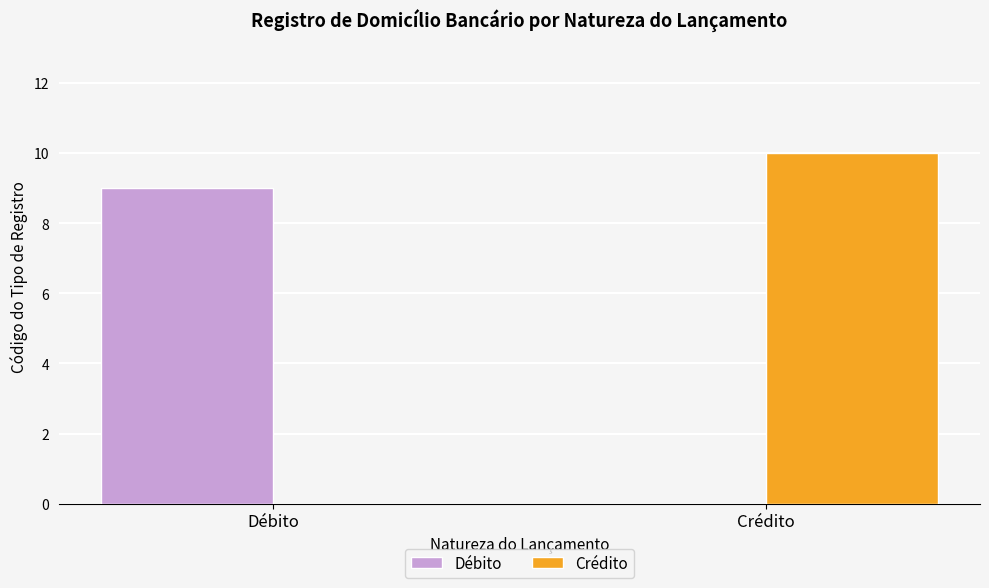

At which category does the chart reach its peak across all series?

Crédito